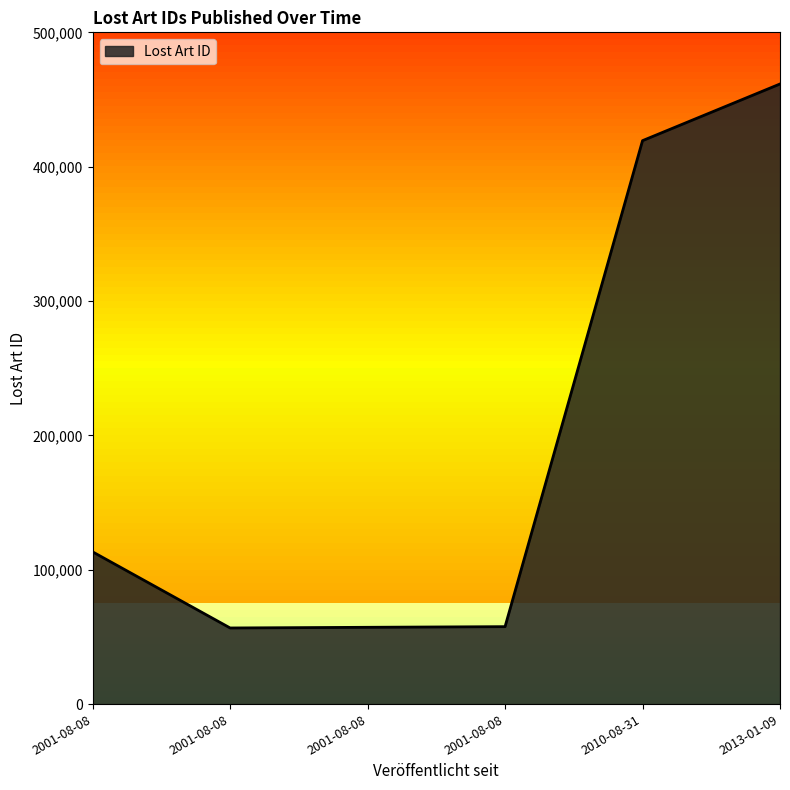

Which category has the lowest value across all series?

2001-08-08